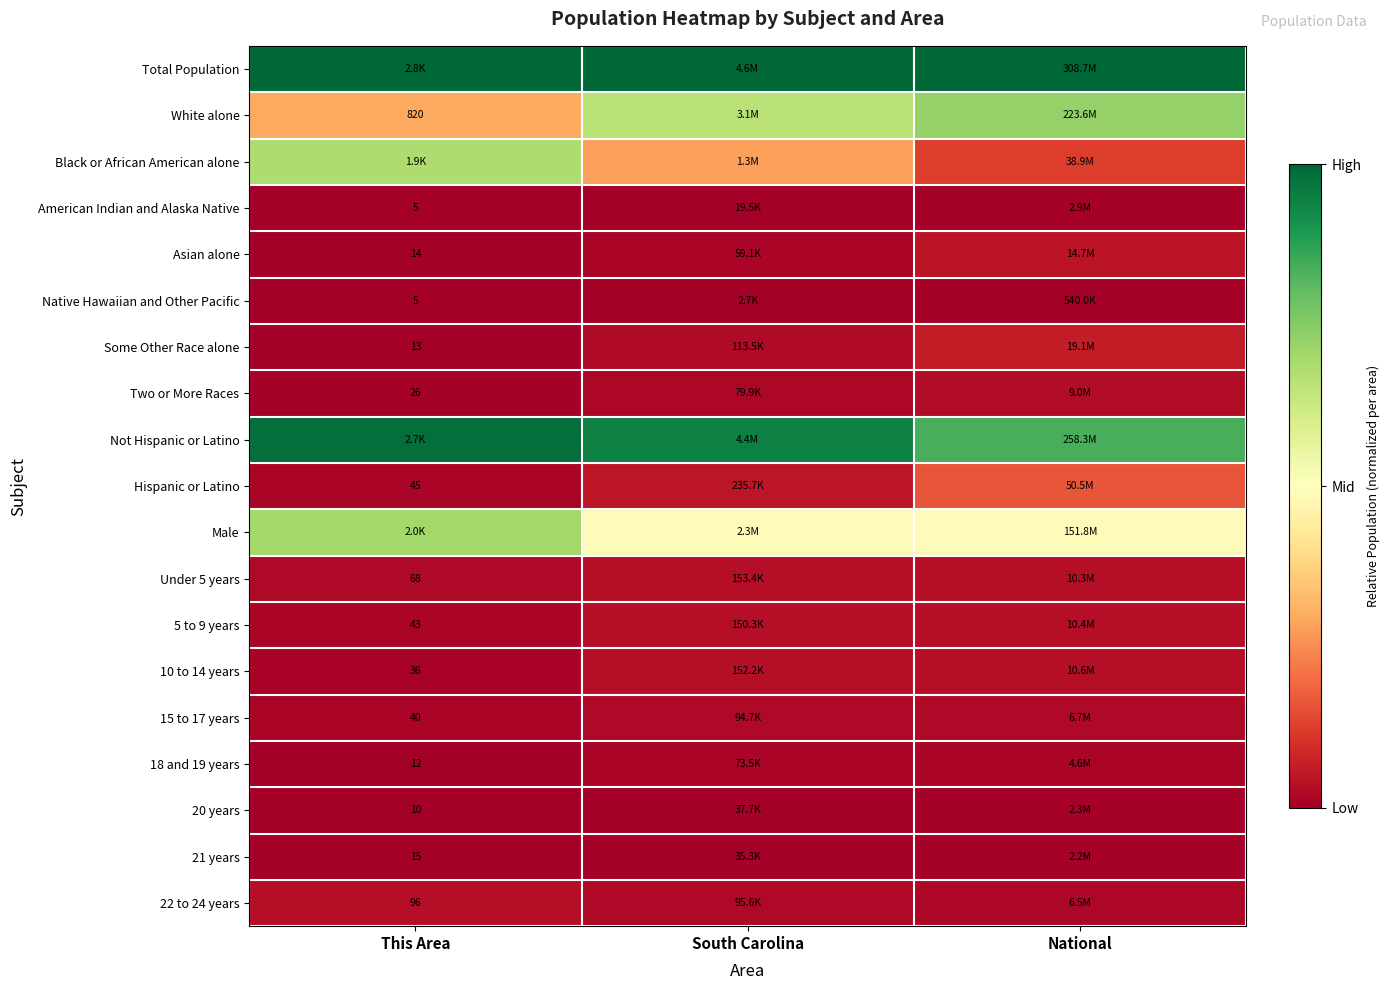

At how many categories does at least one series exceed 0?

3